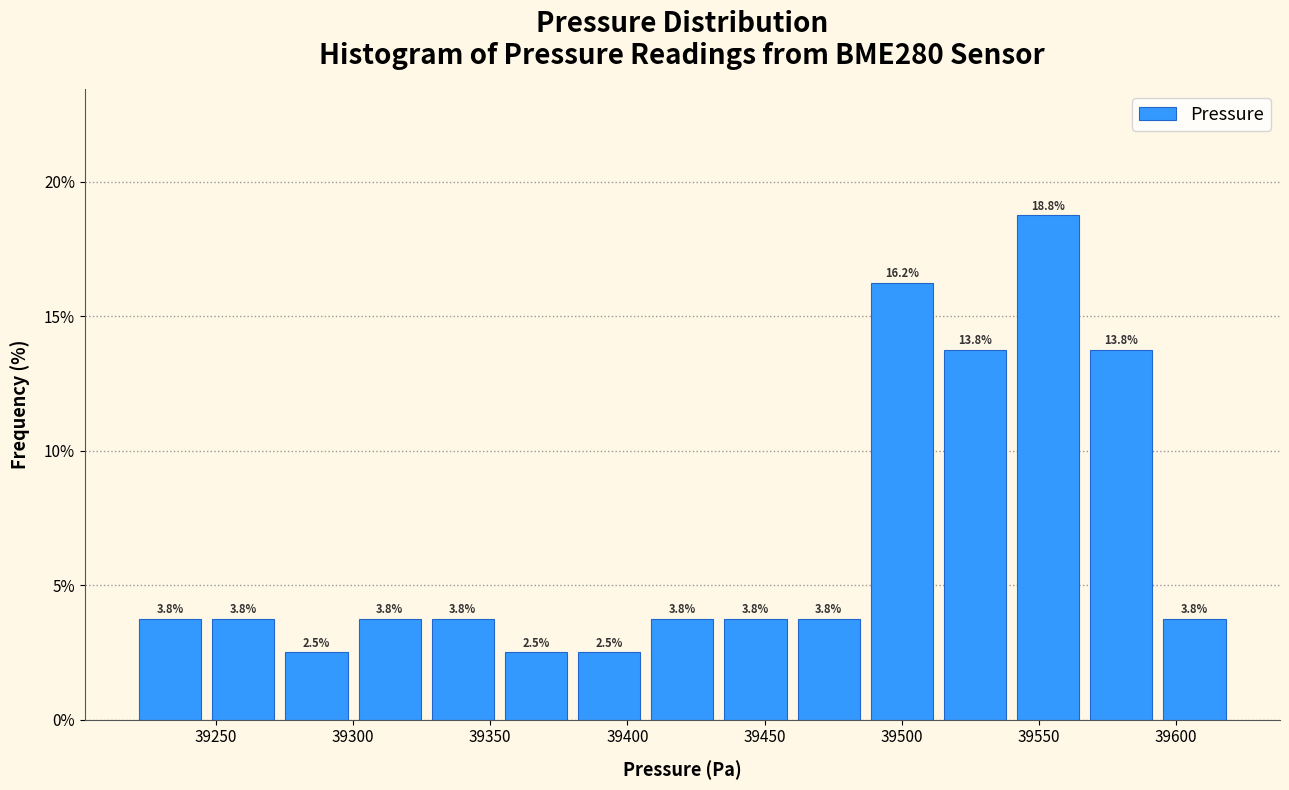

How tall is the bar that spans 39565 to 39595 on the x-axis? The bar edges are not printed on the chart, so give them approximately, as read against the axis.

13.8